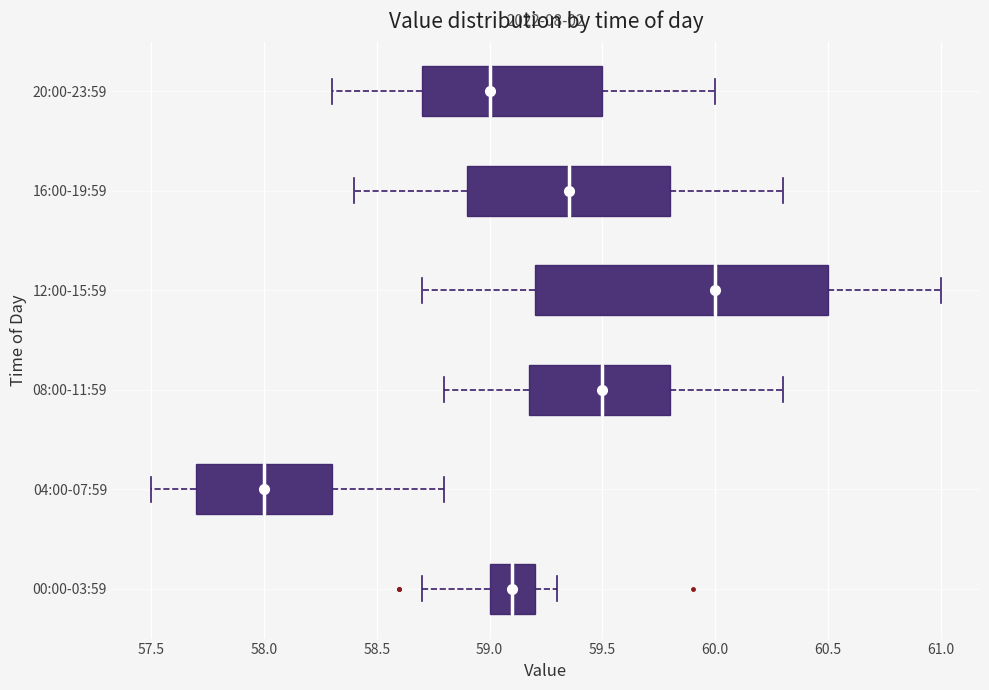

Reading bottom to top, transcribe this box plot: for each box, give where its median line is, the range the box spans, and where its two whiskers end, as read against the x-axis. The values are not printed on the chart, so give them approximately, as read against the axis.

00:00-03:59: median 59.10, box 59.00 to 59.20, whiskers 58.70 to 59.30
04:00-07:59: median 58.00, box 57.70 to 58.30, whiskers 57.50 to 58.80
08:00-11:59: median 59.50, box 59.20 to 59.80, whiskers 58.80 to 60.30
12:00-15:59: median 60.00, box 59.20 to 60.50, whiskers 58.70 to 61.00
16:00-19:59: median 59.35, box 58.90 to 59.80, whiskers 58.40 to 60.30
20:00-23:59: median 59.00, box 58.70 to 59.50, whiskers 58.30 to 60.00